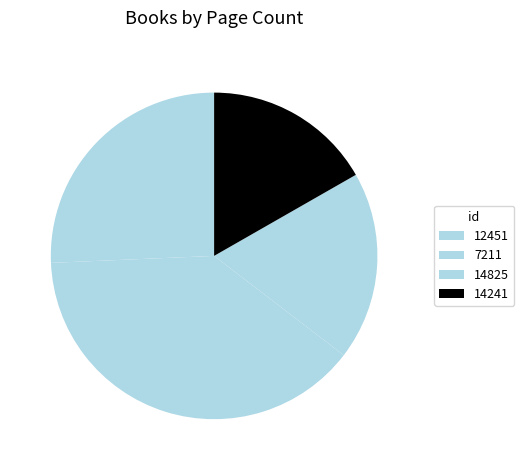

What portion of the pie excludes 14241?

83.3%